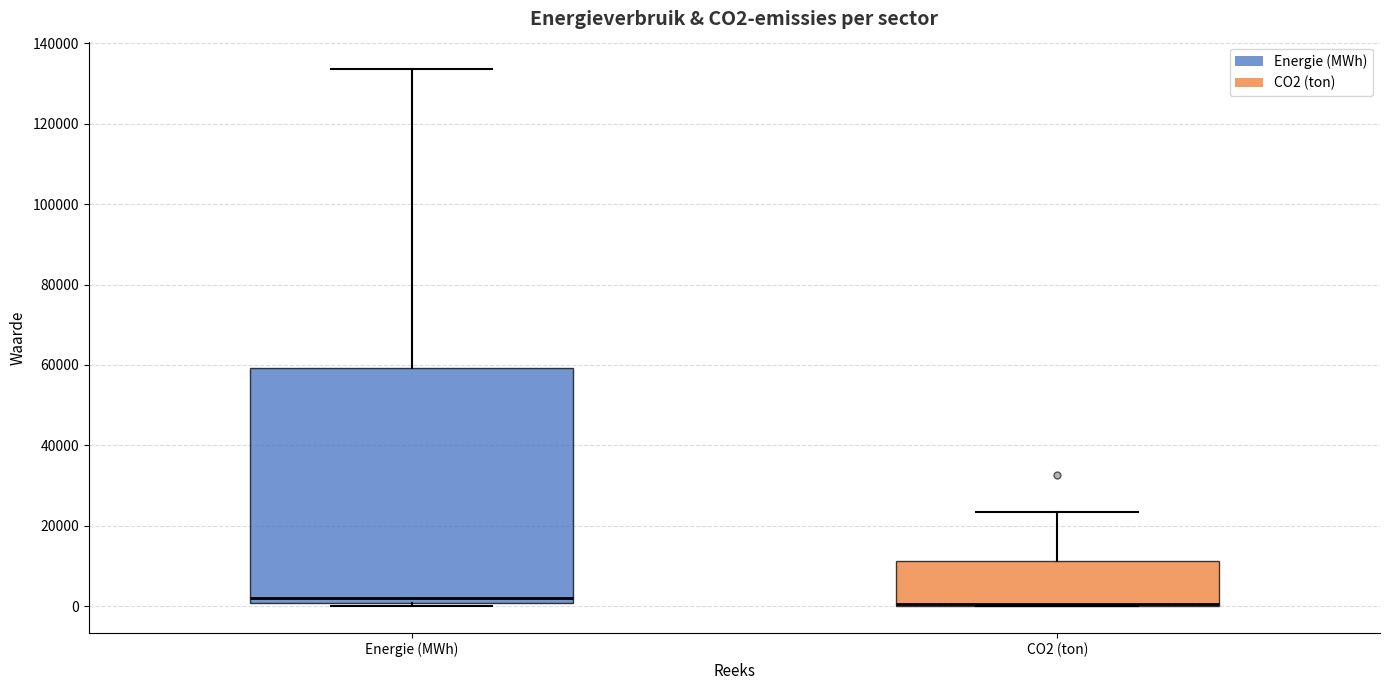

Which box is the tallest, from its lower edge to its upper edge?

Energie (MWh)